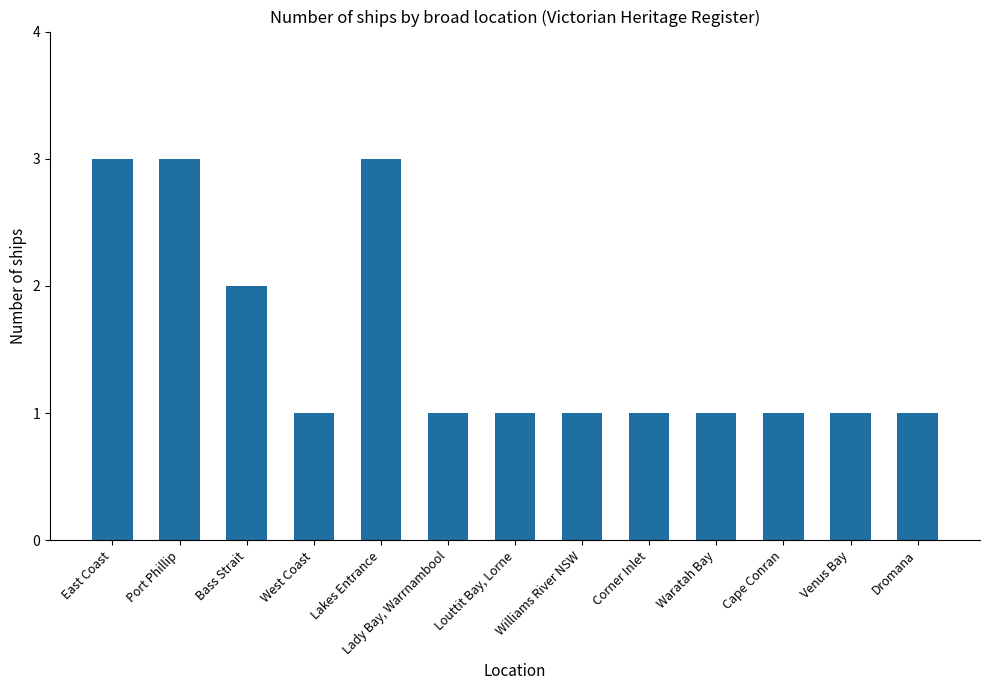

The chart shows a value of 1 at Venus Bay. True or false?

True